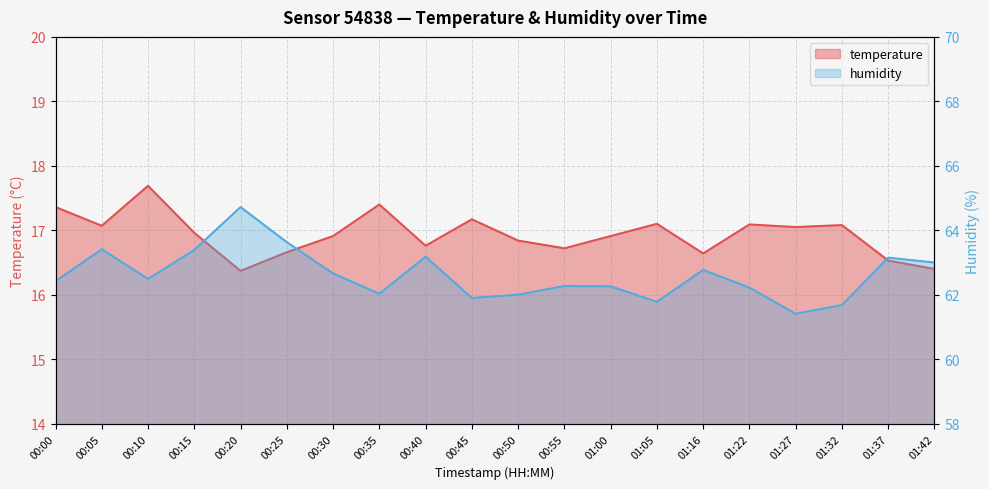

True or false: humidity has a value of 102.7 at 00:50.

False